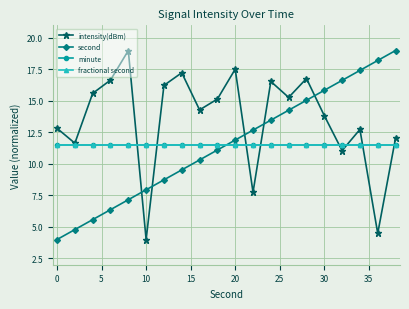

Is this an area chart (filled region under the line)?

No